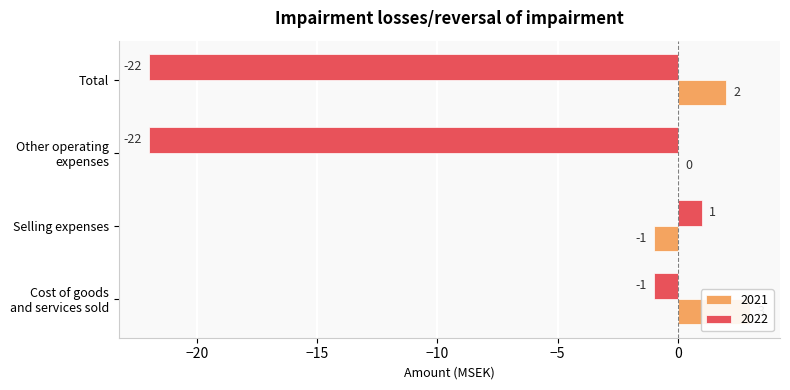

Reading left to right, list all the values displayed in this chart.

2021: Cost of goods and services sold=3	Selling expenses=-1	Other operating expenses=0	Total=2
2022: Cost of goods and services sold=-1	Selling expenses=1	Other operating expenses=-22	Total=-22